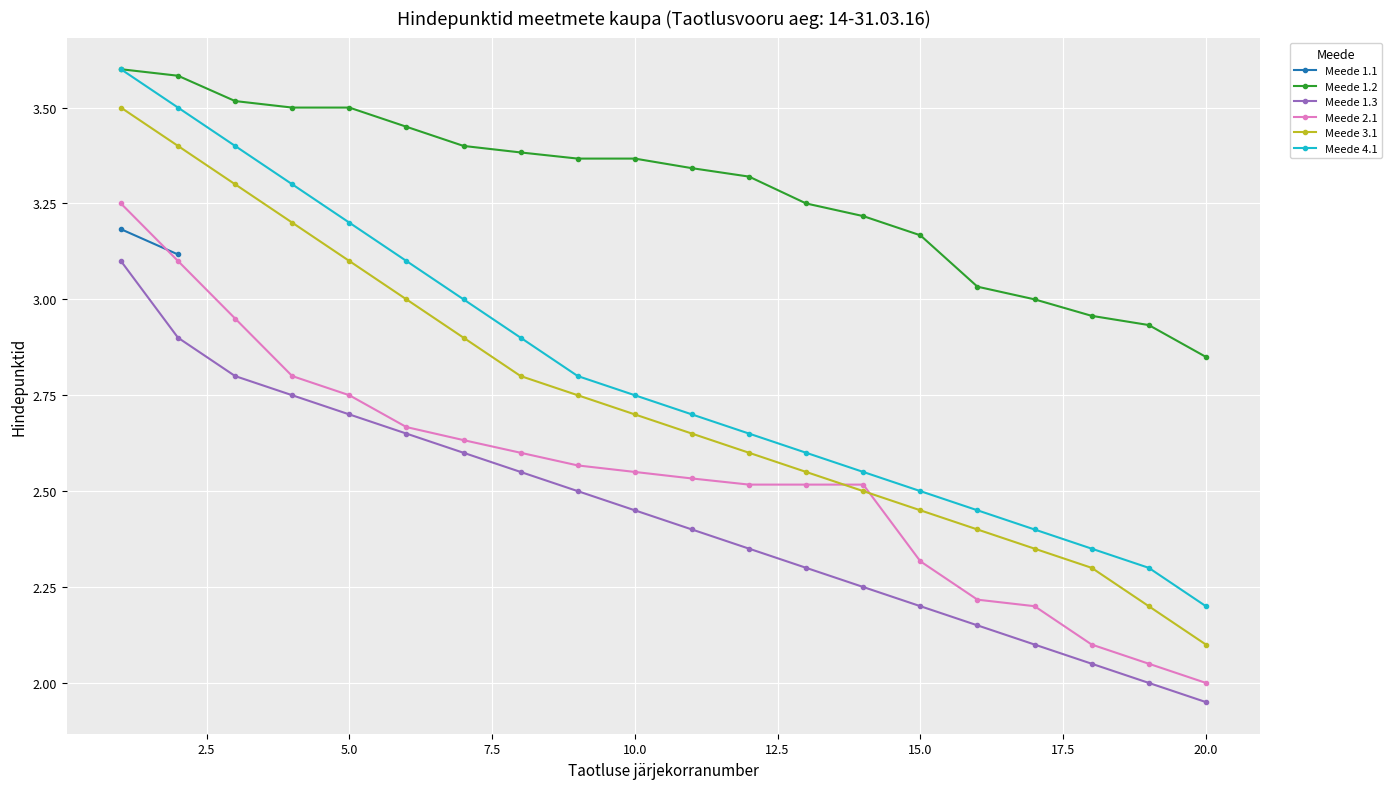

True or false: Meede 3.1 has more than 1 interior local peaks.

False